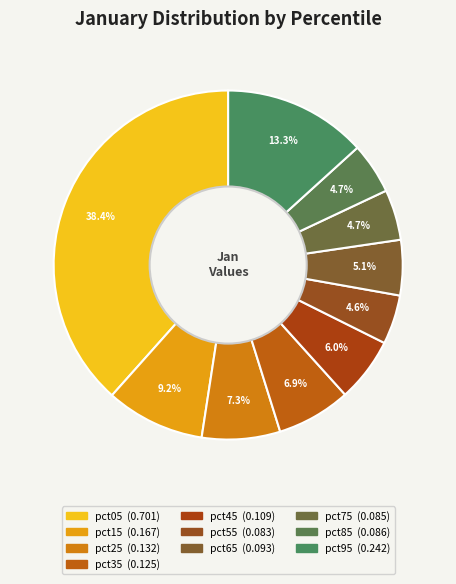

How many segments does this pie chart have?

10